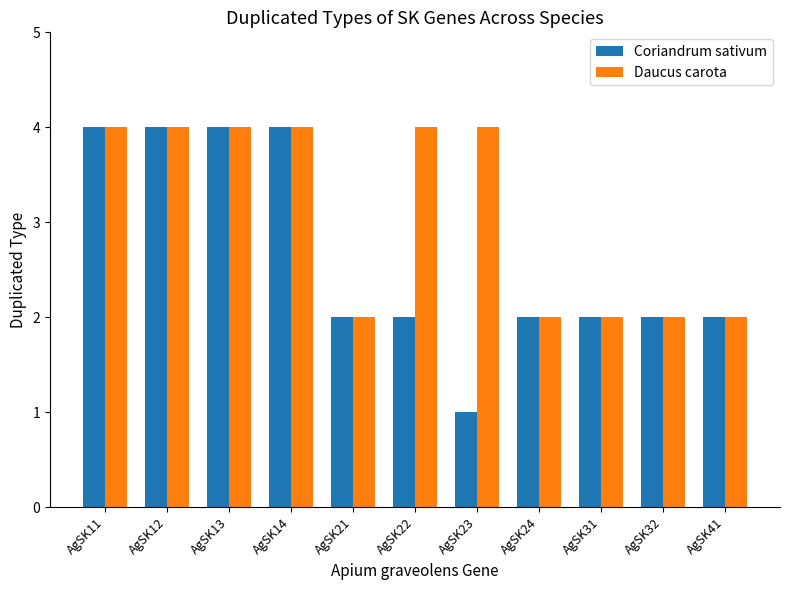

The value of Coriandrum sativum at AgSK31 is 3. True or false?

False